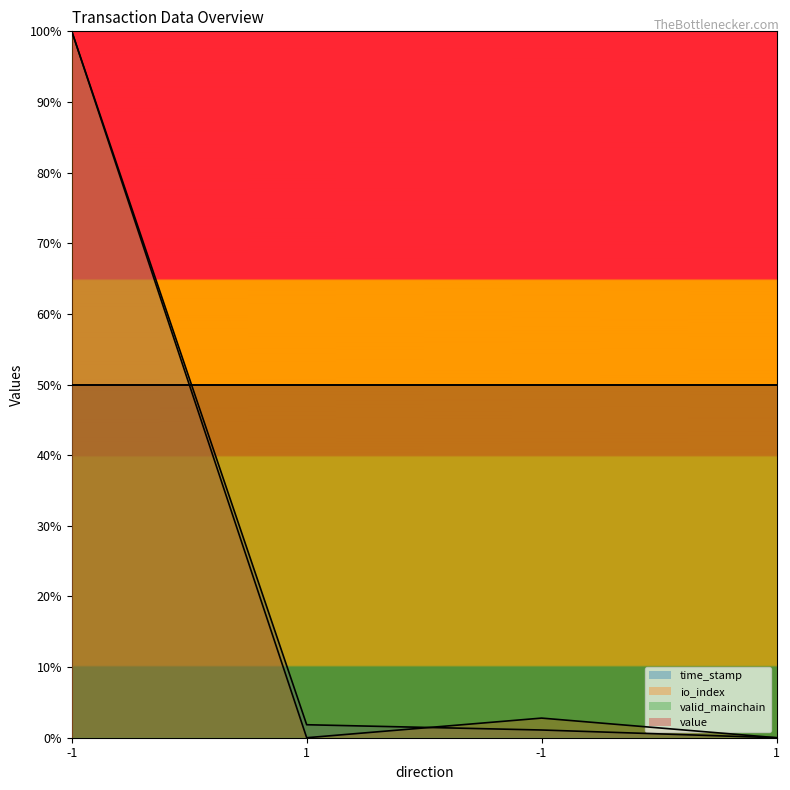

Does the chart display data point markers on the line(s)?

No